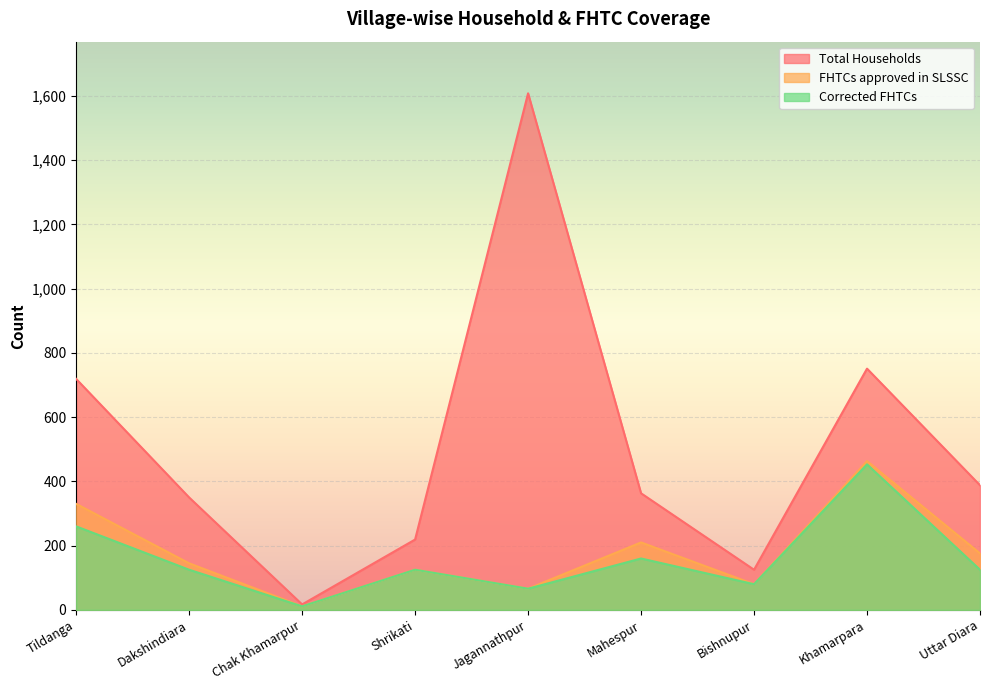

Which series has the largest range (max minus min)?

Total Households